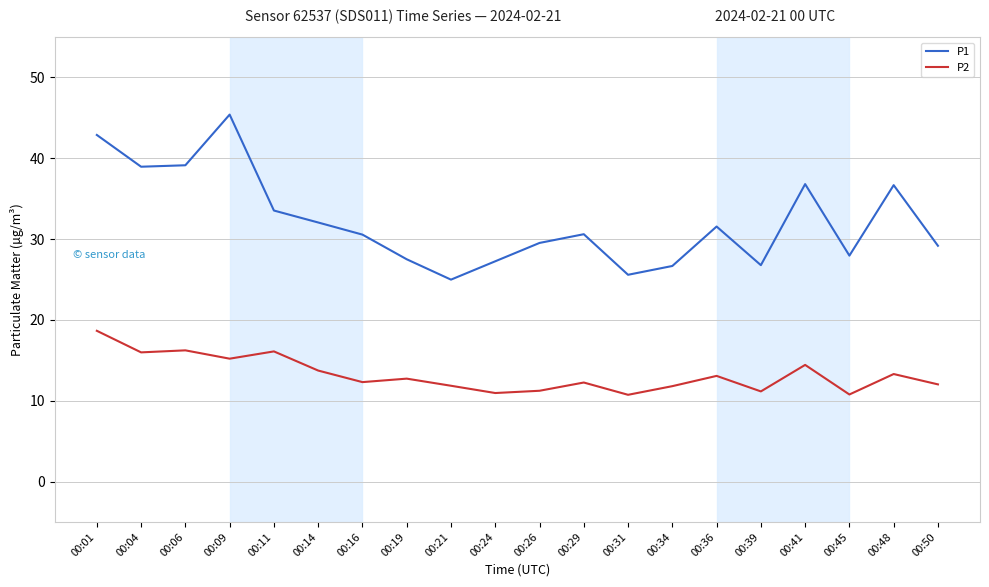

The value of P2 at 00:34 is 11.8. True or false?

True